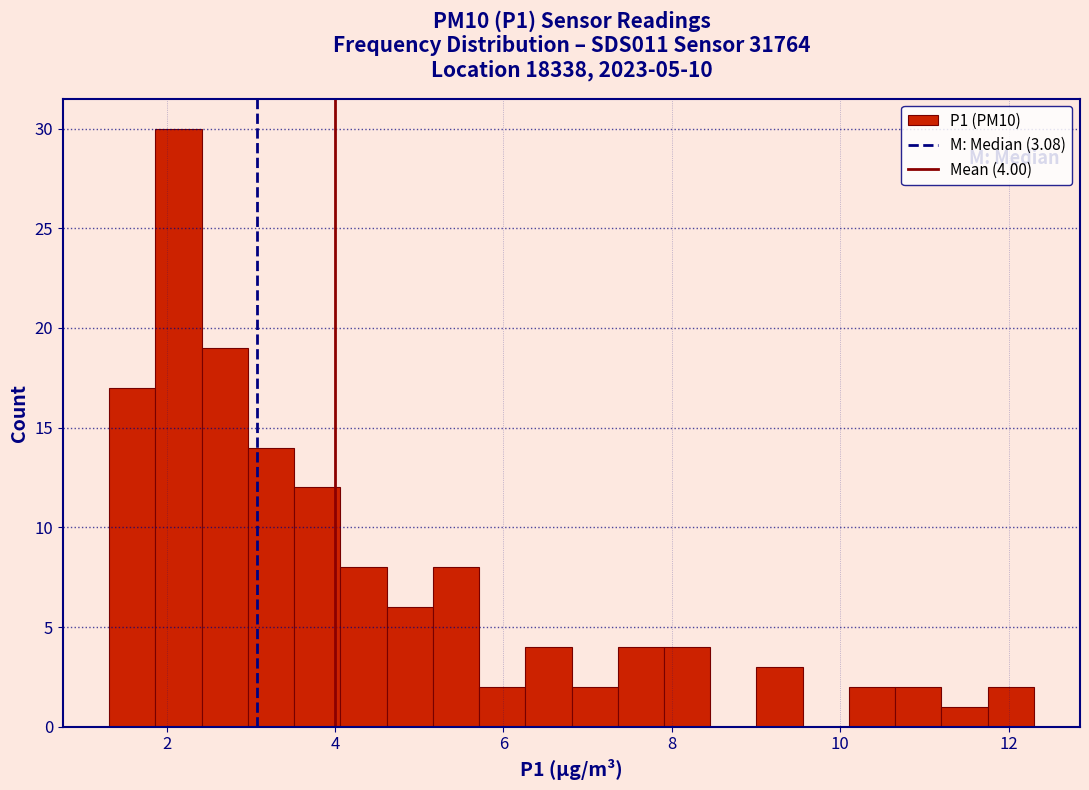

Around what value on the x-axis is the tallest bar? Give the approximate position of its centre, as read against the axis.

2.2